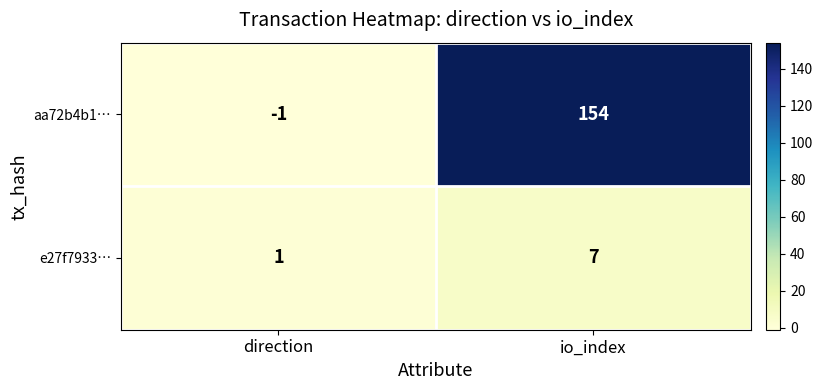

How many data points in e27f7933… are less than 7?

1